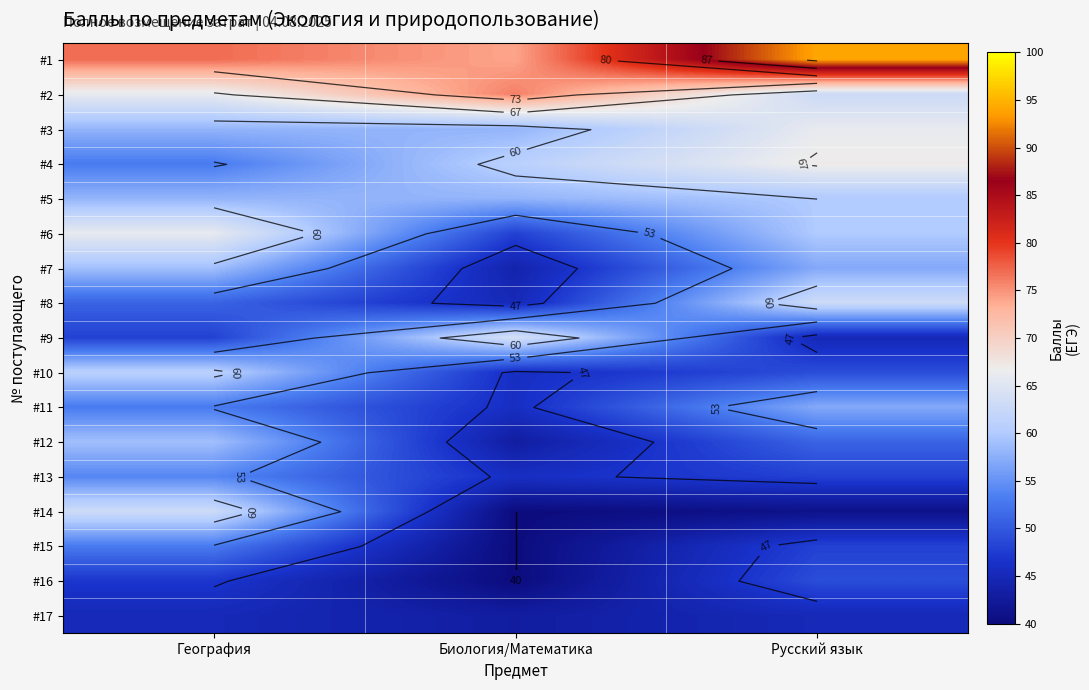

Count the number of categories in the chart.

3